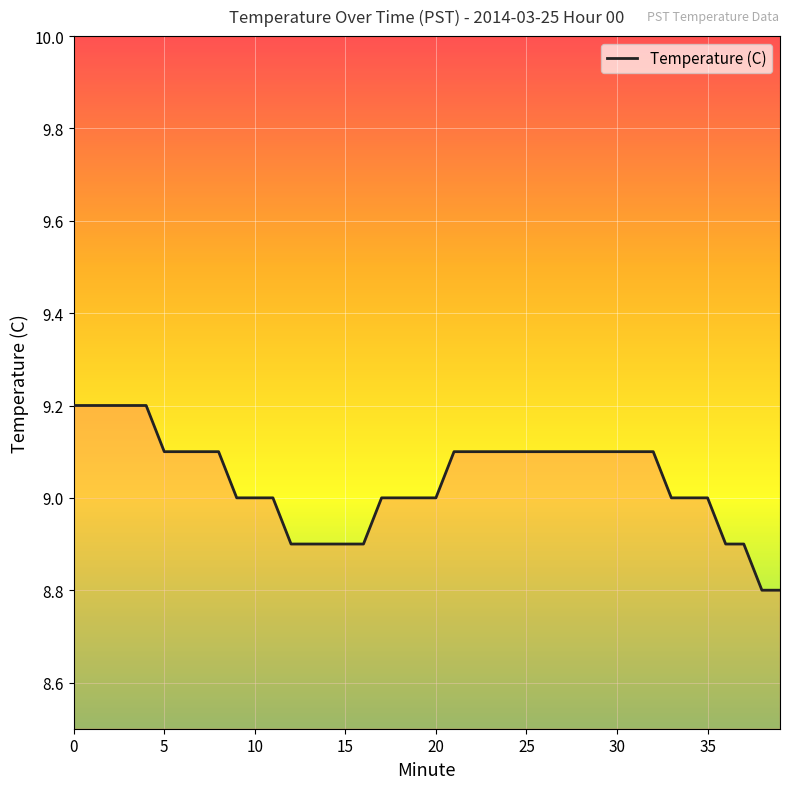

What is the smallest value displayed?

8.8